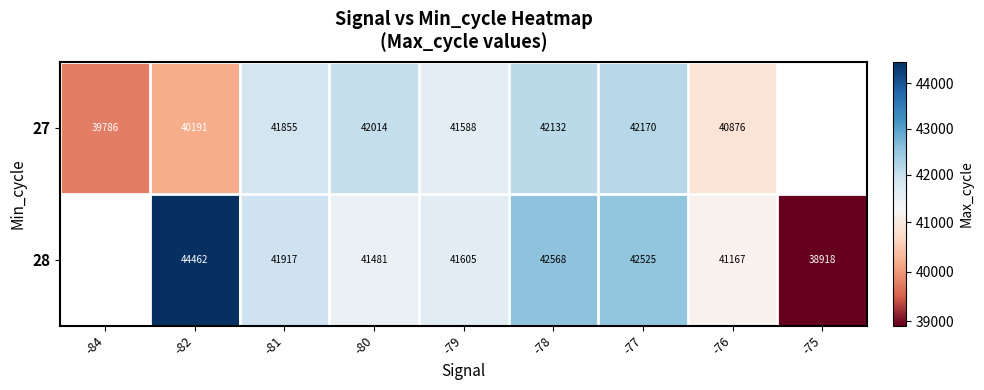

Is the value of 28 at -81 greater than the value of 27 at -78?

No